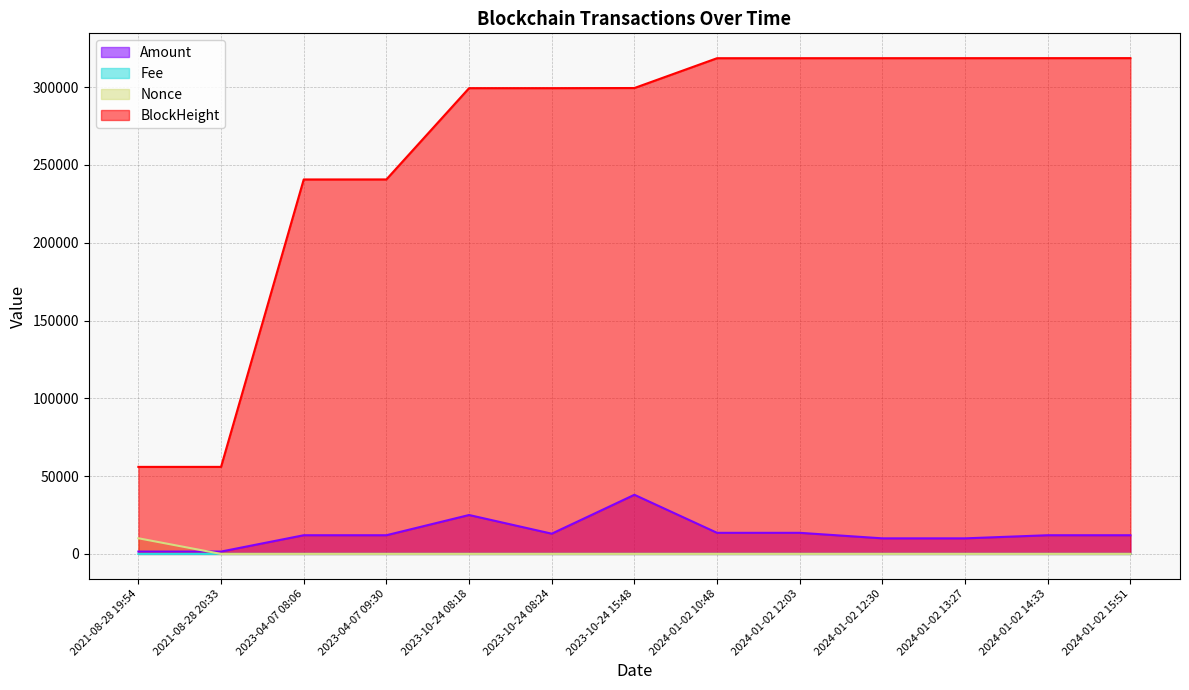

Is the value of BlockHeight at 2024-01-02 12:30 greater than the value of Amount at 2024-01-02 12:30?

Yes